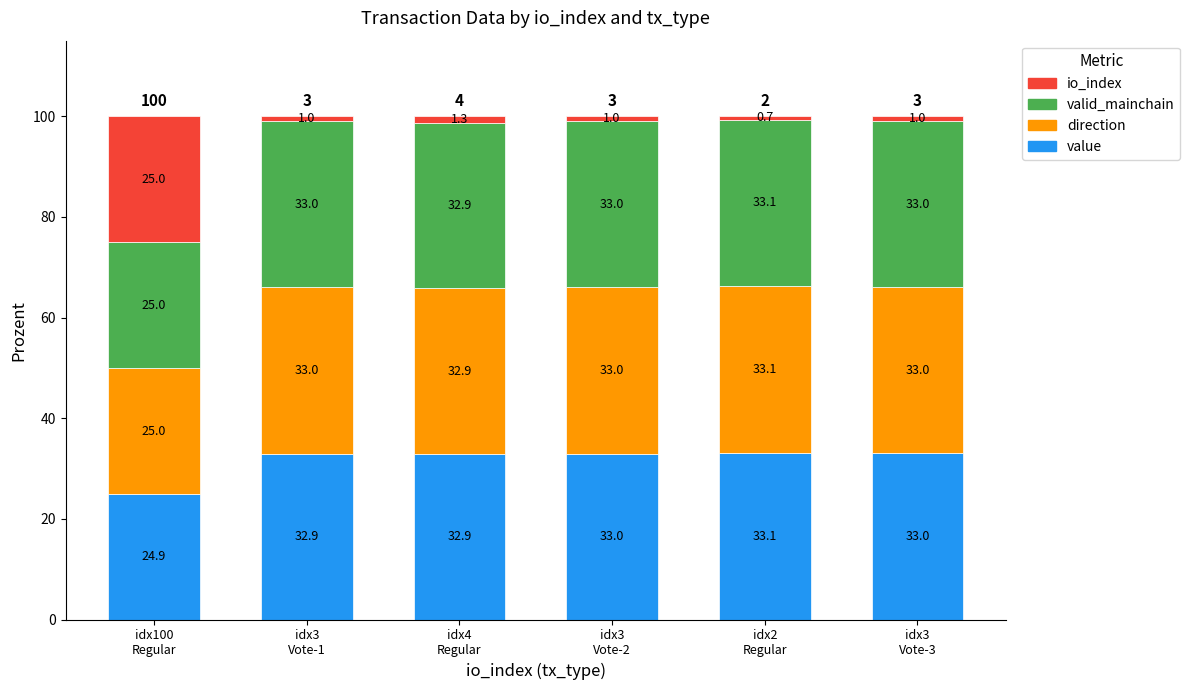

Which series has the widest spread of values?

io_index